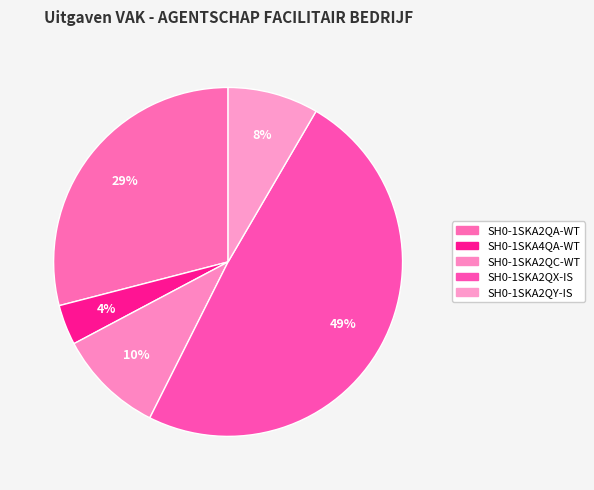

Is the sum of SH0-1SKA2QY-IS and SH0-1SKA4QA-WT greater than half?

No